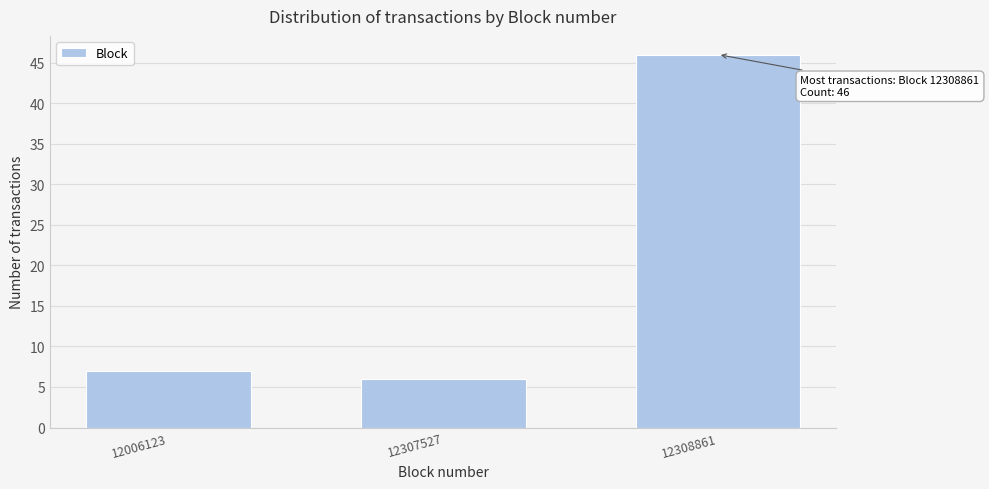

Reading left to right, list all the values displayed in this chart.

12006123=7	12307527=6	12308861=46